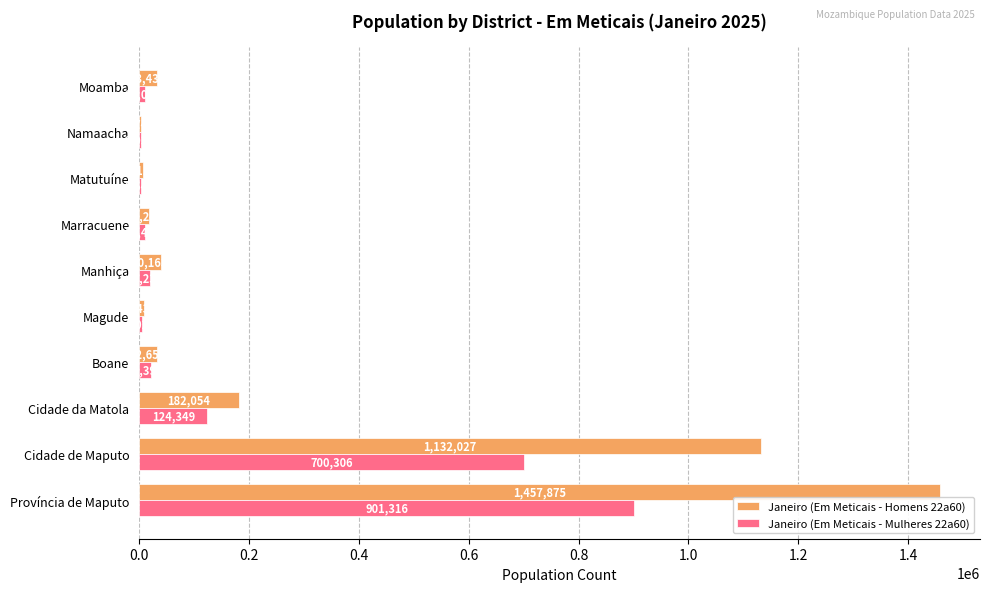

What is the maximum value shown in the chart?

1457875